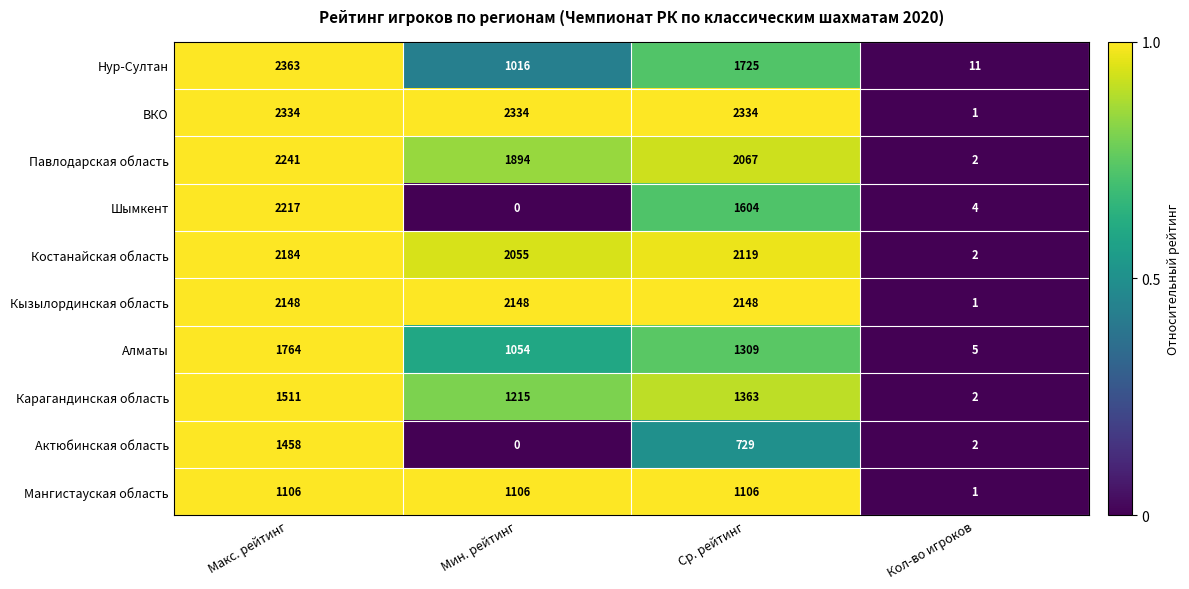

At Ср. рейтинг, list the series in order from largest to smallest.

ВКО, Кызылординская область, Костанайская область, Павлодарская область, Нур-Султан, Шымкент, Карагандинская область, Алматы, Мангистауская область, Актюбинская область